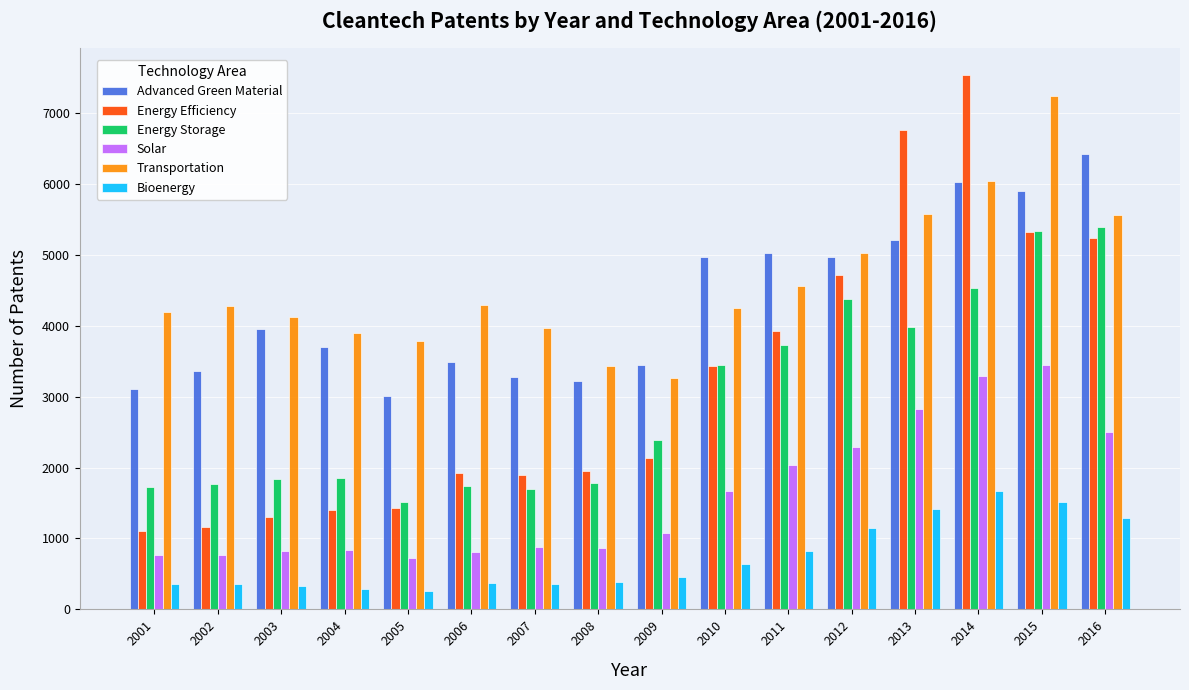

Does the chart contain stacked bars?

No